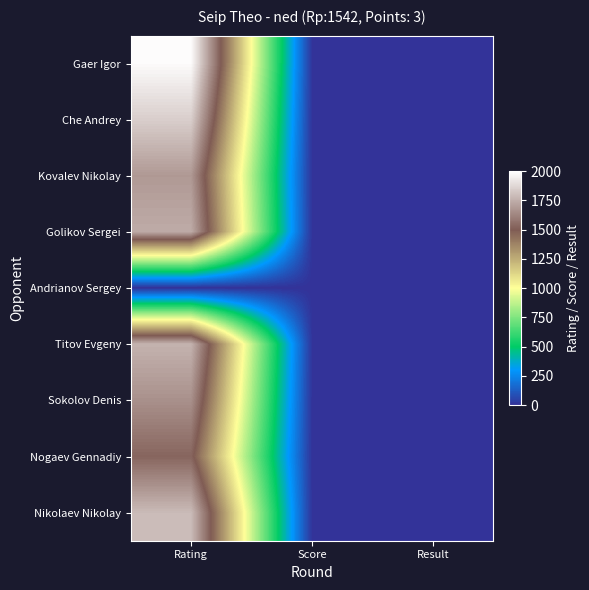

Reading left to right, what are all the values shown in this chart?

Gaer Igor: Rating=1987.0	Score=5.0	Result=0.0
Che Andrey: Rating=1849.0	Score=2.5	Result=0.0
Kovalev Nikolay: Rating=1686.0	Score=2.5	Result=0.5
Golikov Sergei: Rating=1742.0	Score=4.0	Result=0.0
Andrianov Sergey: Rating=0.0	Score=2.5	Result=1.0
Titov Evgeny: Rating=1764.0	Score=4.5	Result=0.0
Sokolov Denis: Rating=1660.0	Score=2.5	Result=0.0
Nogaev Gennadiy: Rating=1529.0	Score=1.5	Result=1.0
Nikolaev Nikolay: Rating=1790.0	Score=3.0	Result=0.5